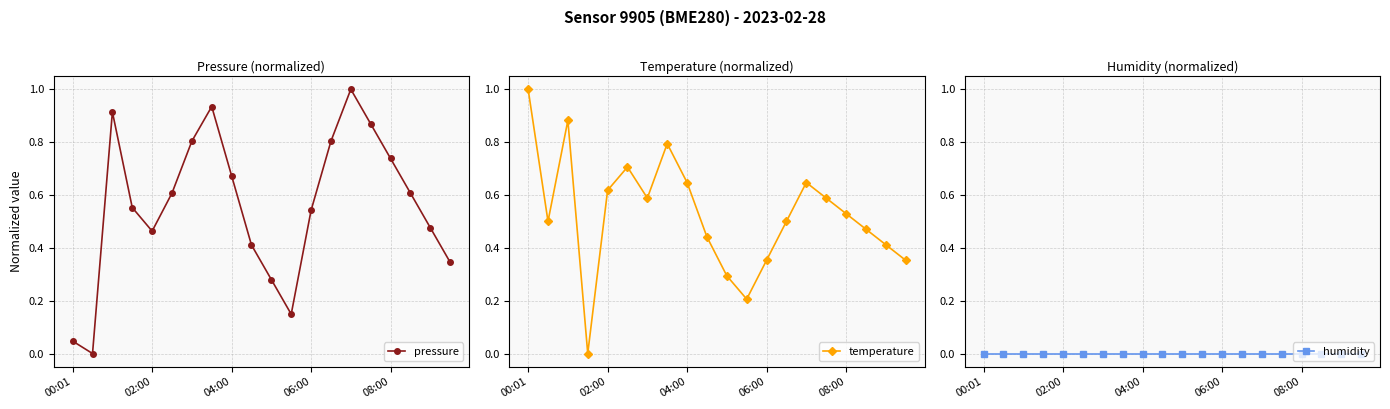

What is the maximum value shown in the chart?

1.0